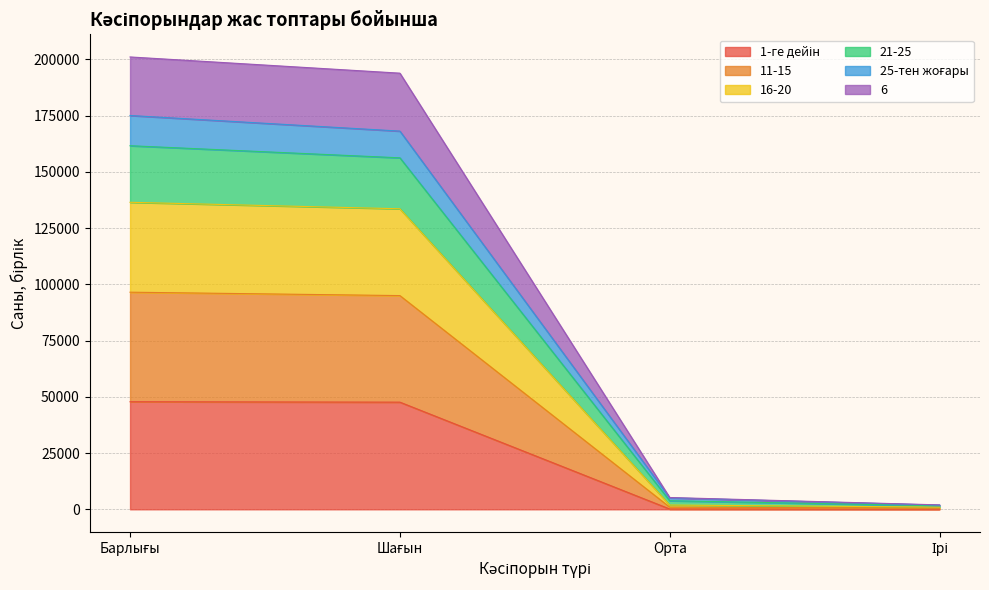

True or false: 21-25 has a value of 1635 at Орта.

False